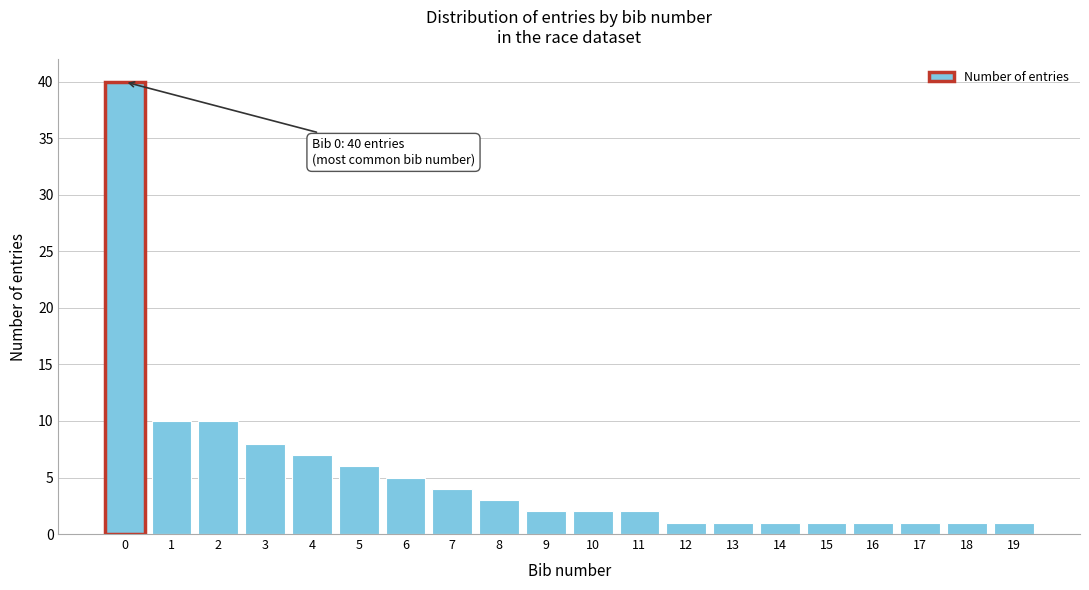

Reading left to right, transcribe all the data shown in this chart.

40	10	10	8	7	6	5	4	3	2	2	2	1	1	1	1	1	1	1	1